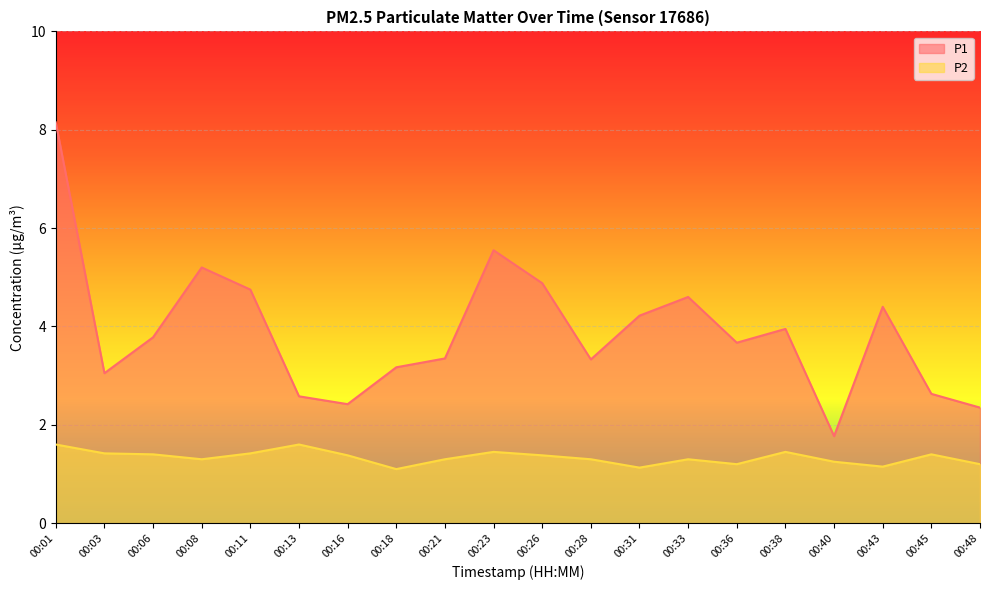

What is the difference between the P1 values at 00:11 and 00:23?

0.8